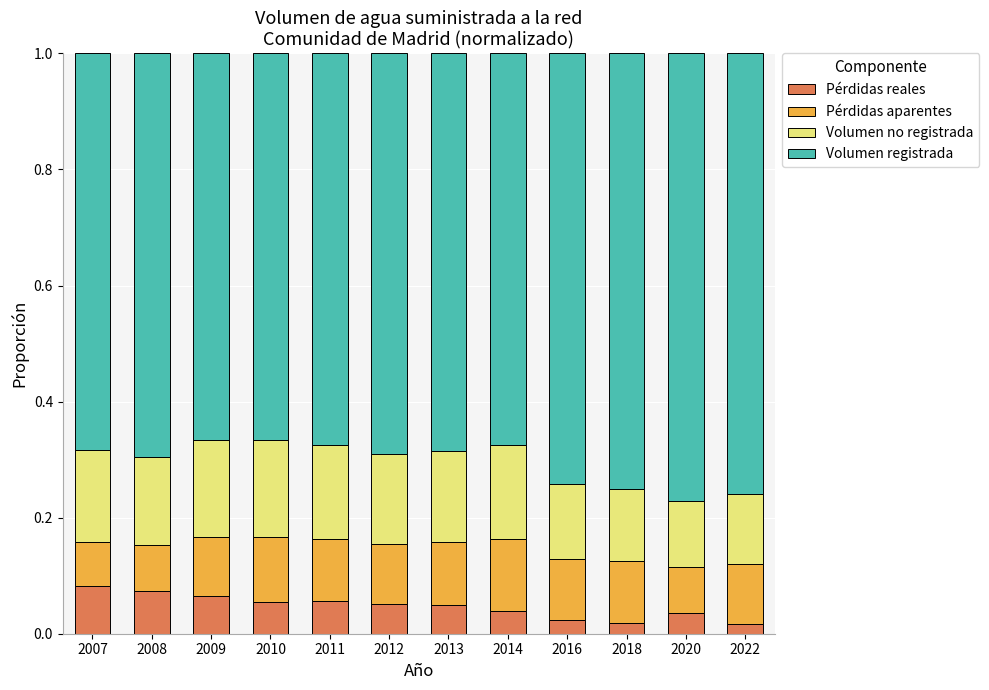

Count the Pérdidas reales values in the range 0 to 1.

12